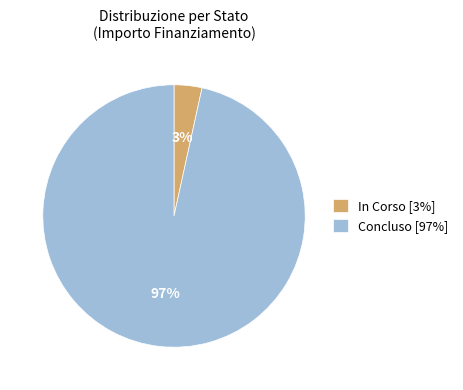

What is the smallest slice in the pie chart?

In Corso [3%]